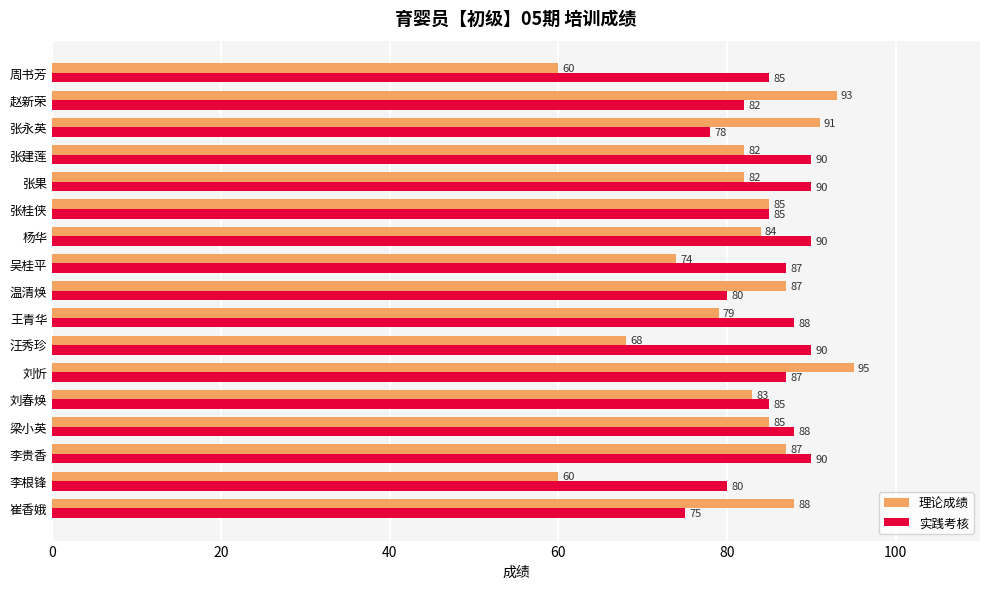

How many series are shown in this chart?

2